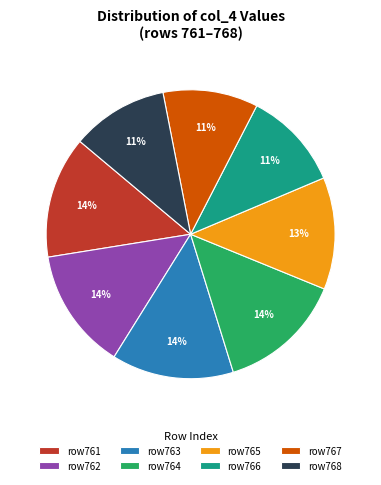

To the nearest percent, what is the average slice percentage?

12%